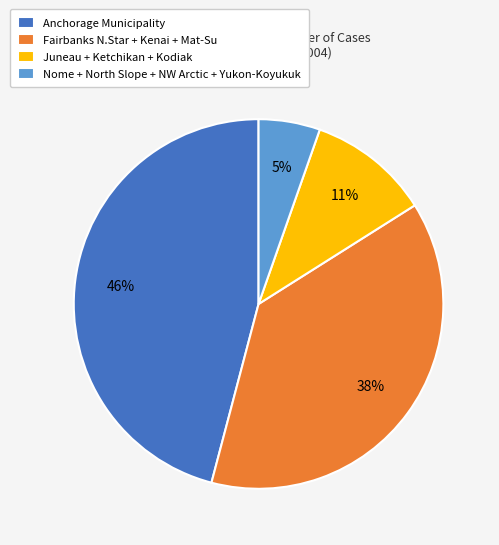

Between Anchorage Municipality and Fairbanks N.Star + Kenai + Mat-Su, which is larger?

Anchorage Municipality